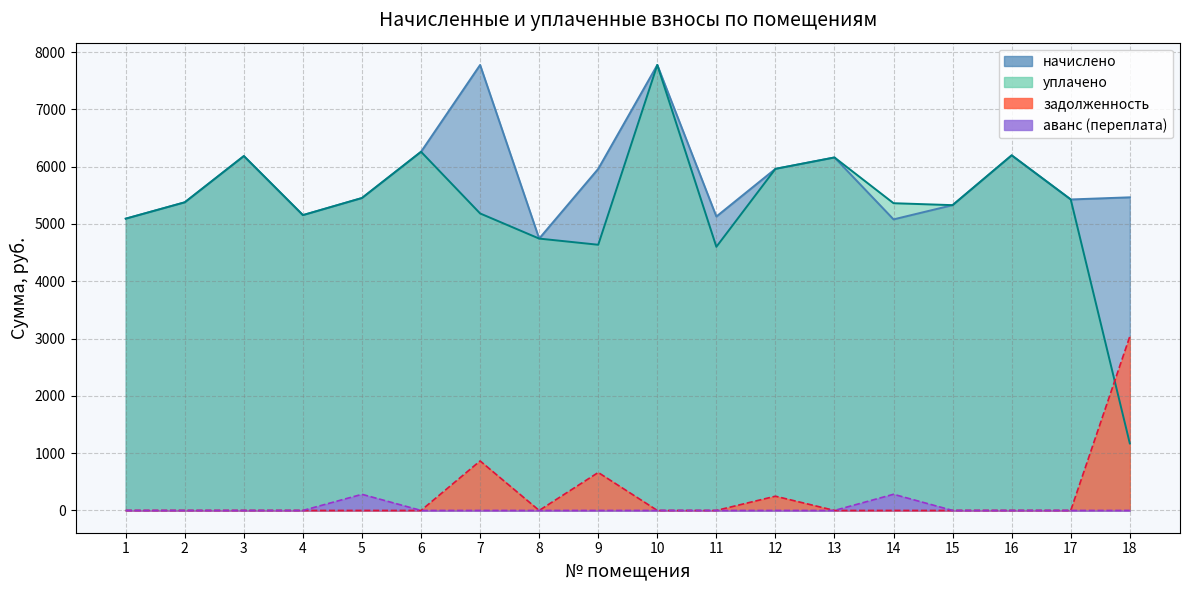

True or false: задолженность and начислено cross at least once.

False